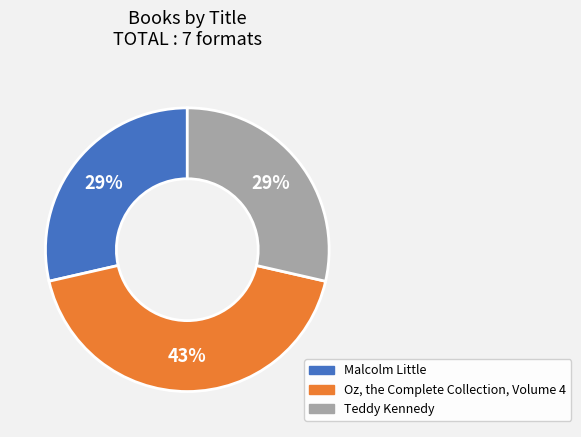

Between Oz, the Complete Collection, Volume 4 and Malcolm Little, which is larger?

Oz, the Complete Collection, Volume 4